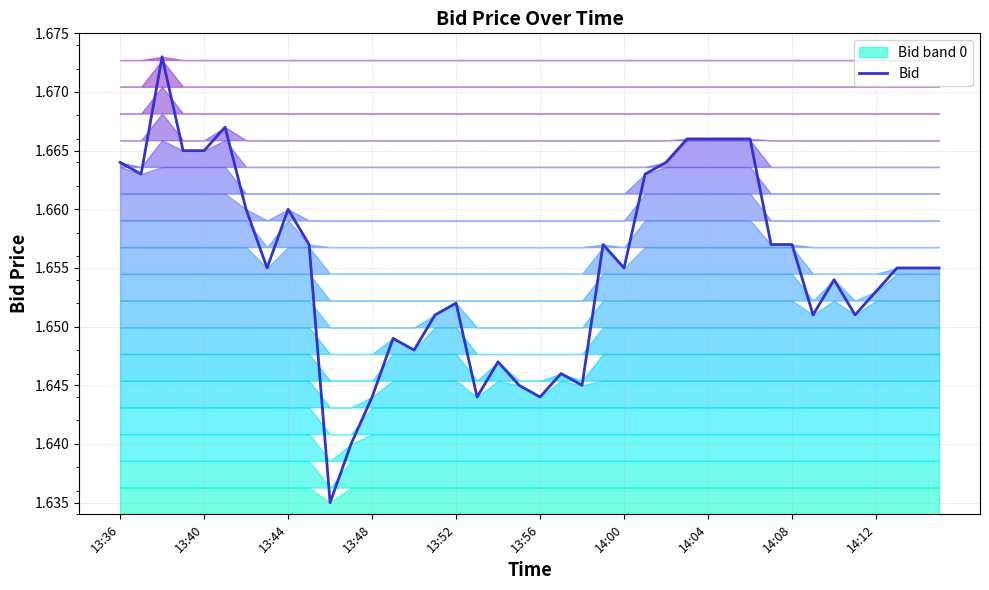

True or false: the data has more than 0 interior local peaks.

True